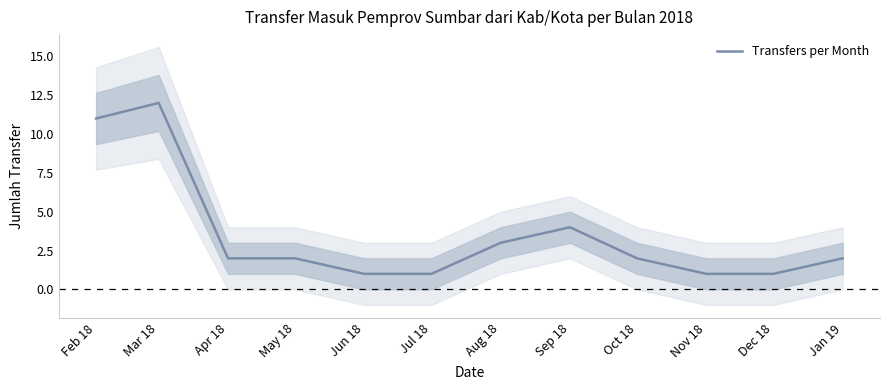

What is the smallest value displayed?

1